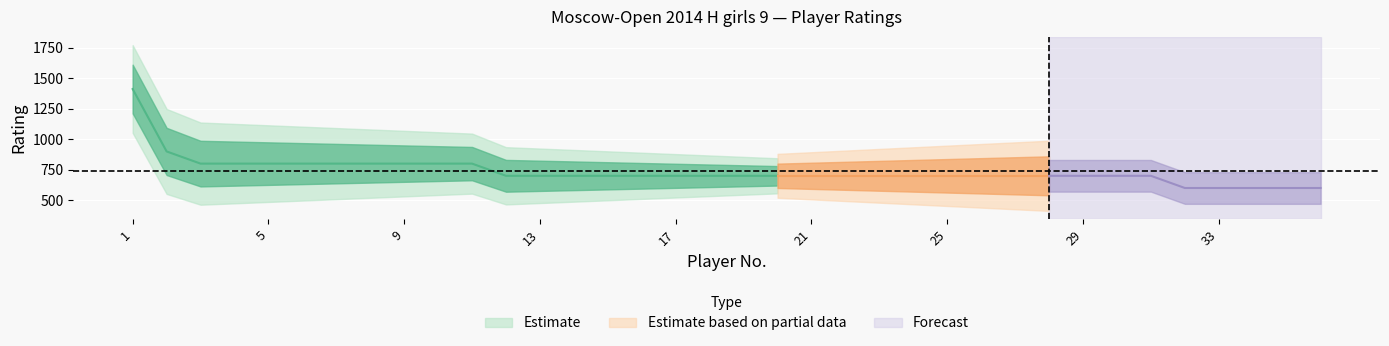

Where is the data nearest to the value 1006?

2